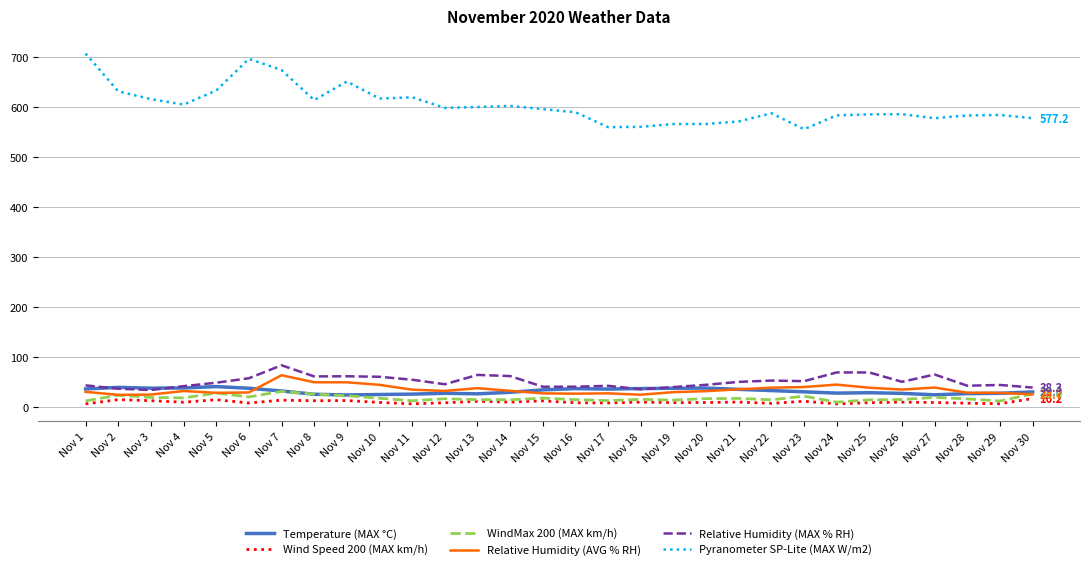

Which series changed the most between Nov 13 and Nov 28?

Relative Humidity (MAX % RH)